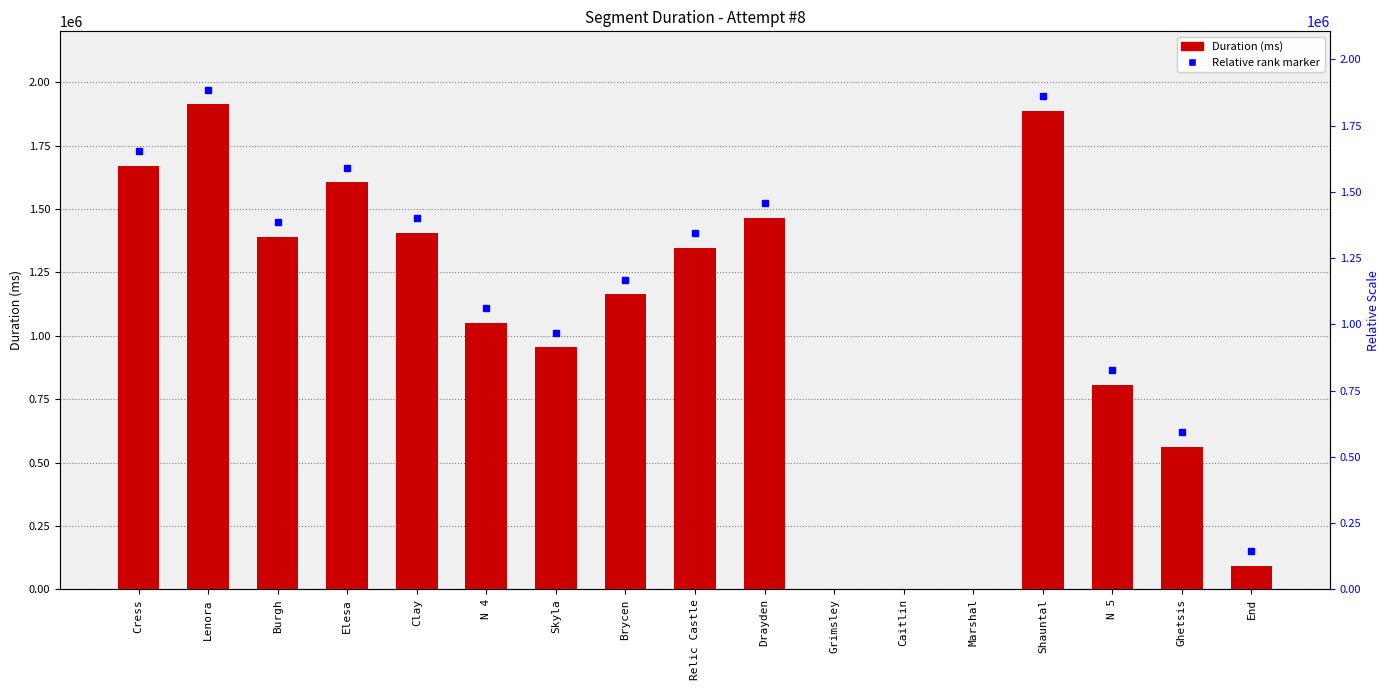

List the labels in order of value, largest first.

Lenora, Shauntal, Cress, Elesa, Drayden, Clay, Burgh, Relic Castle, Brycen, N 4, Skyla, N 5, Ghetsis, End, Grimsley, Caitlin, Marshal